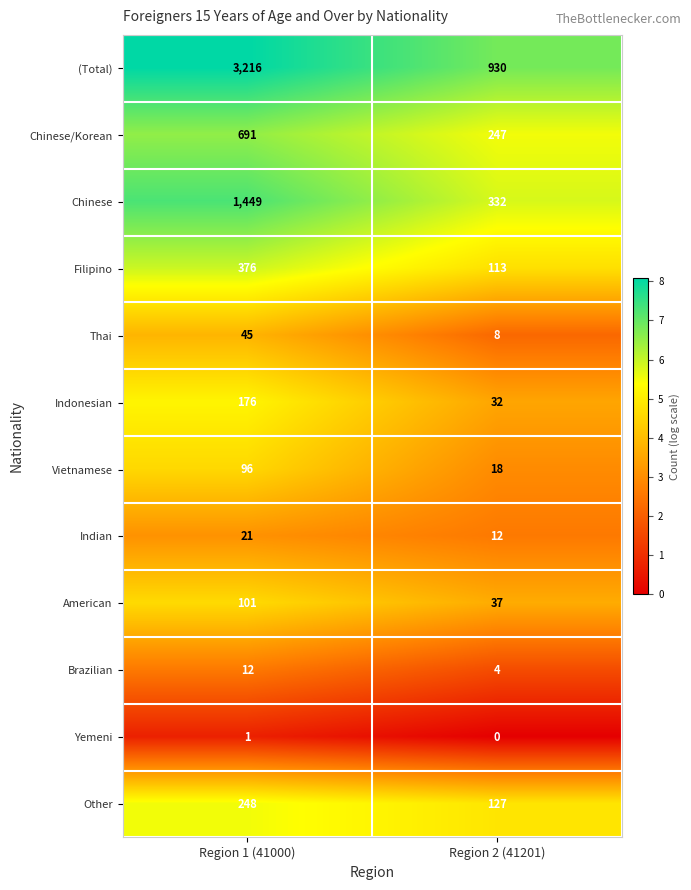

Which label corresponds to the smallest value in the chart?

Region 2 (41201)